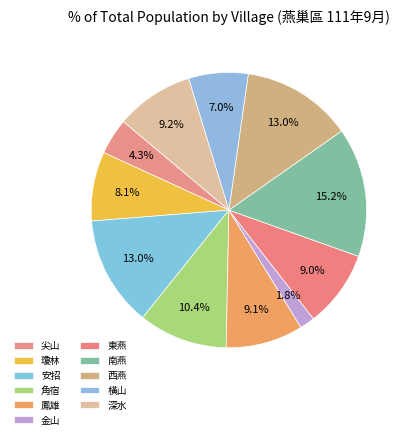

Count the number of slices in the pie.

11